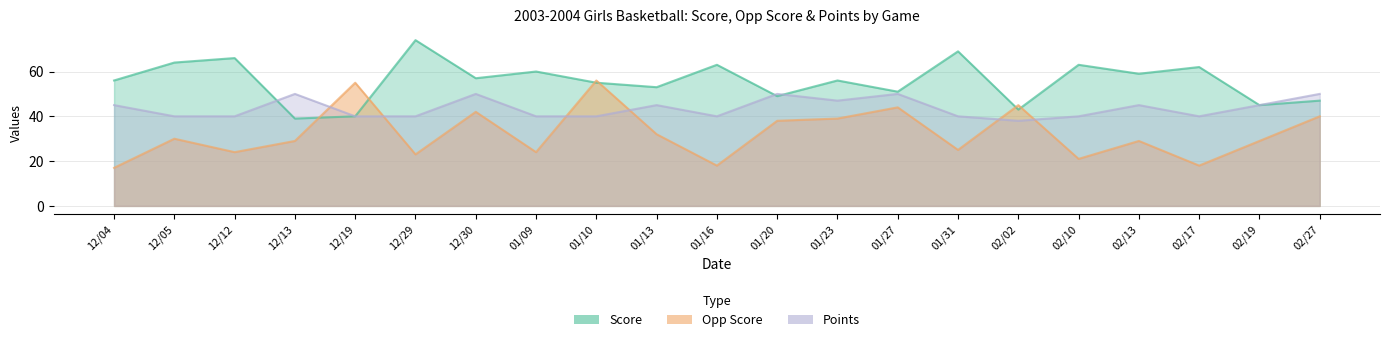

What is the difference between the Opp Score values at 12/05 and 01/13?

2